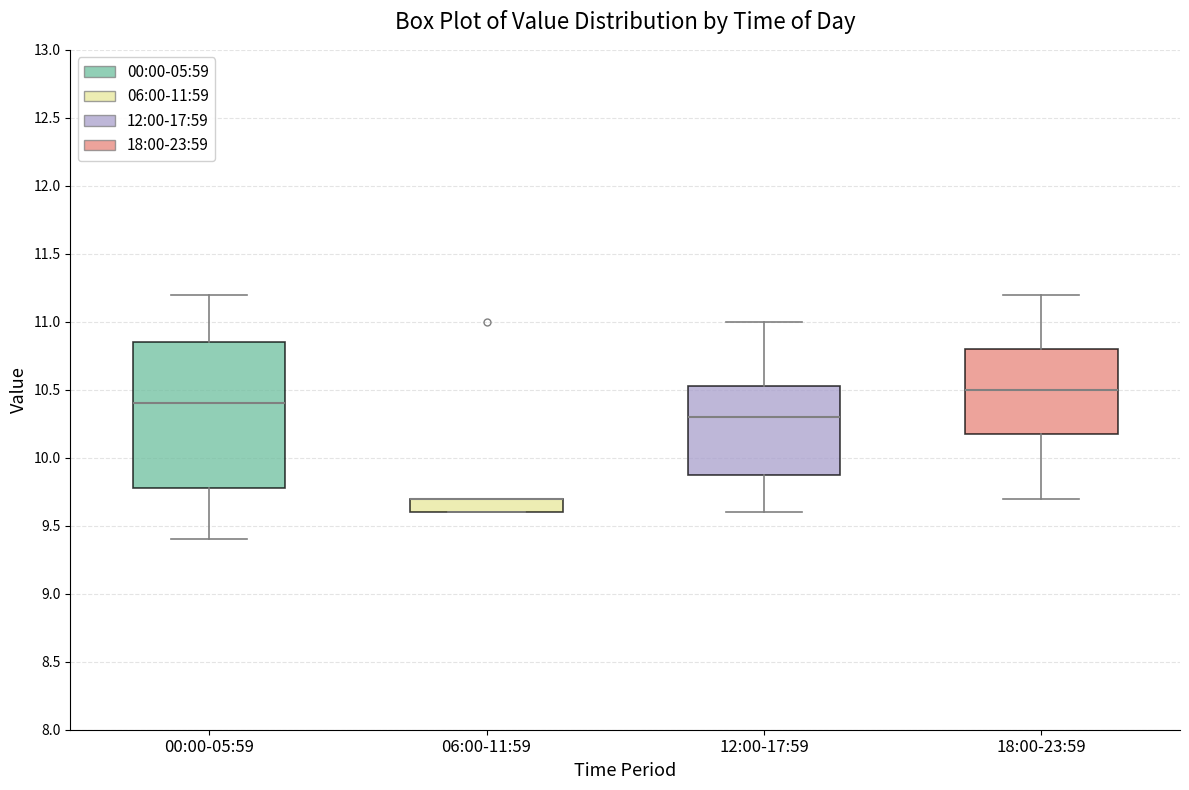

Which box is the tallest, from its lower edge to its upper edge?

00:00-05:59